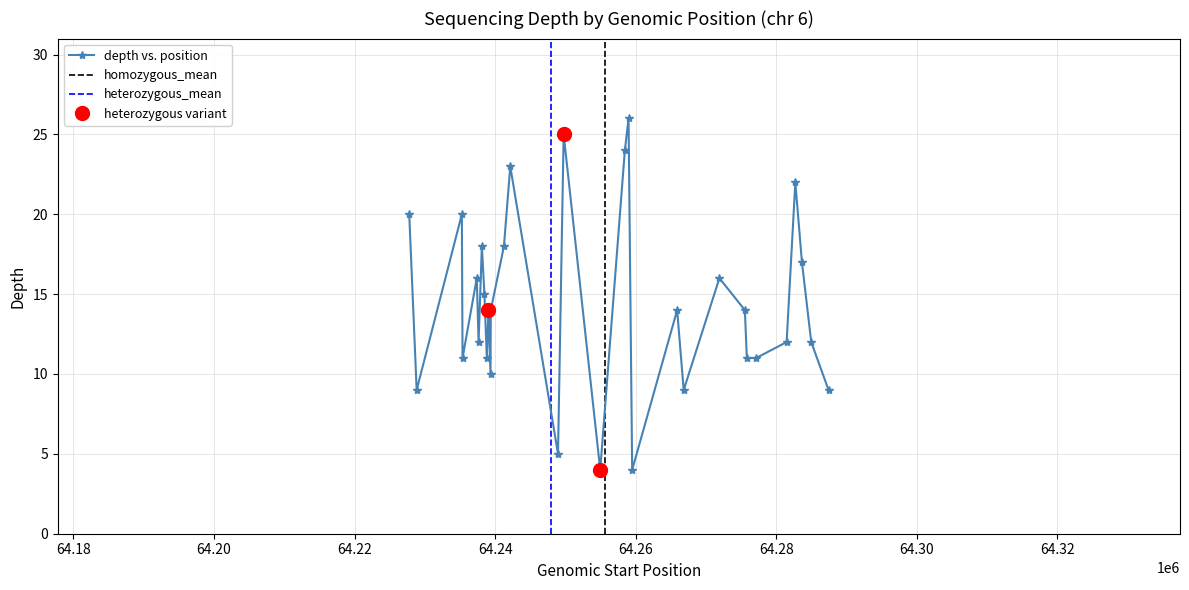

Reading left to right, transcribe all the data shown in this chart.

20	9	20	11	16	12	18	15	11	14	10	14	18	23	5	25	4	24	26	4	14	9	16	14	11	11	12	22	17	12	9